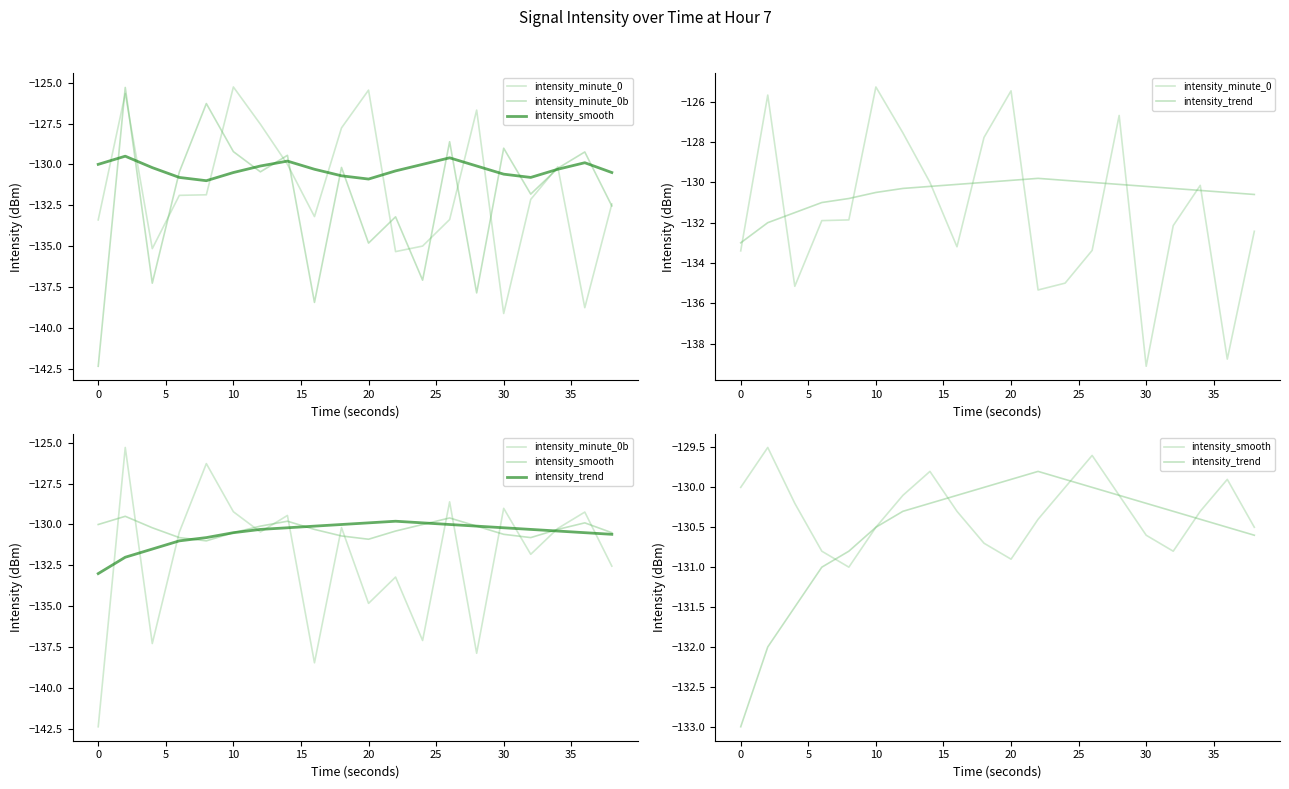

True or false: intensity_smooth and intensity_minute_0b intersect in this chart.

True